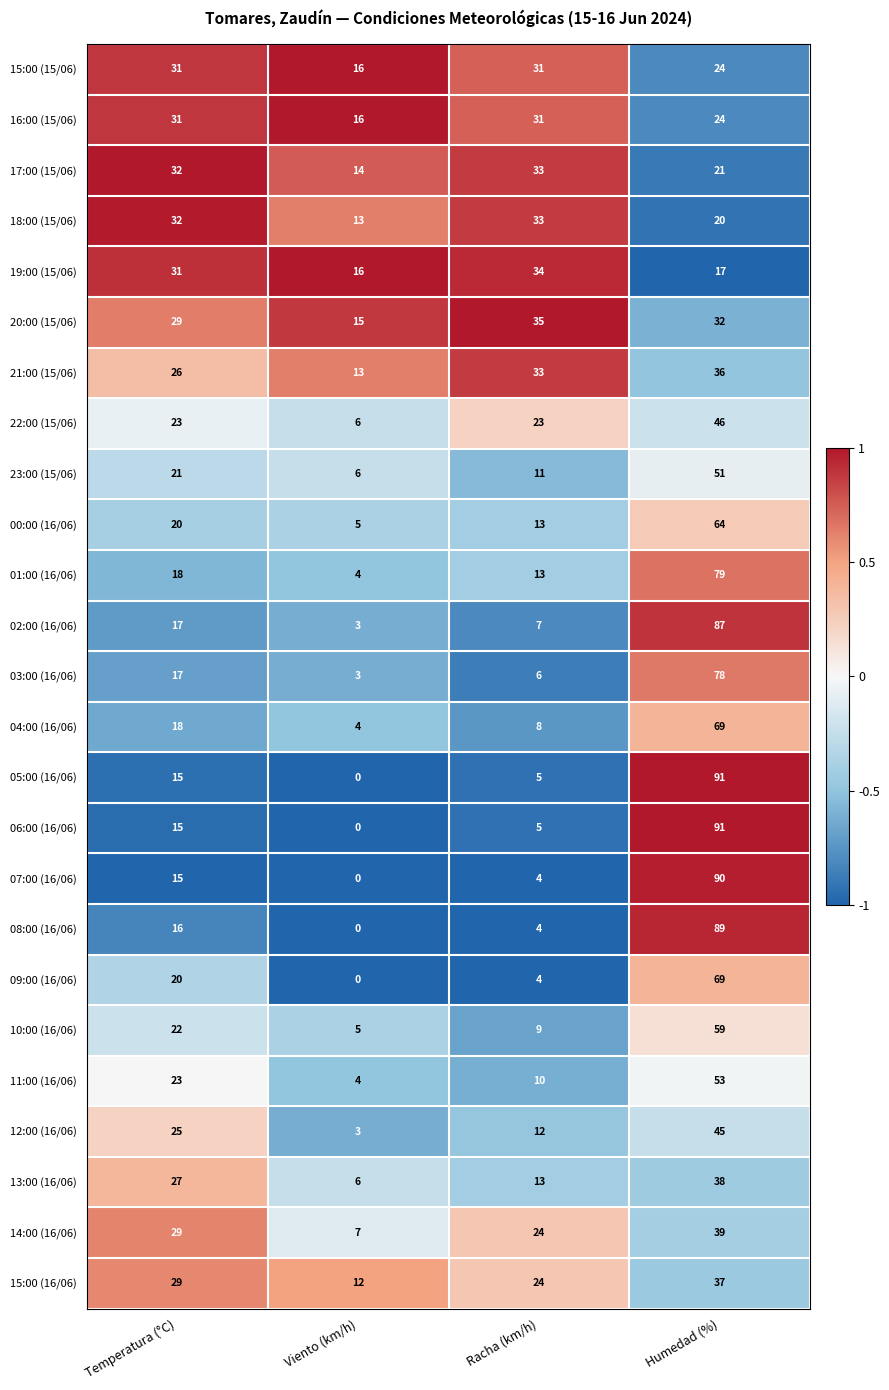

What is the average value of the 10:00 (16/06) series?

24